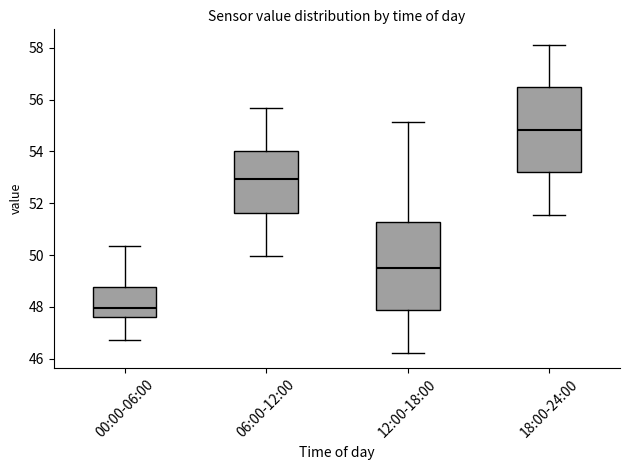

Reading left to right, transcribe this box plot: for each box, give where its median line is, the range the box spans, and where its two whiskers end, as read against the y-axis. The values are not printed on the chart, so give them approximately, as read against the axis.

00:00-06:00: median 48.0, box 47.6 to 48.8, whiskers 46.8 to 50.4
06:00-12:00: median 53.0, box 51.6 to 54.0, whiskers 50.0 to 55.6
12:00-18:00: median 49.6, box 47.8 to 51.2, whiskers 46.2 to 55.2
18:00-24:00: median 54.8, box 53.2 to 56.4, whiskers 51.6 to 58.2